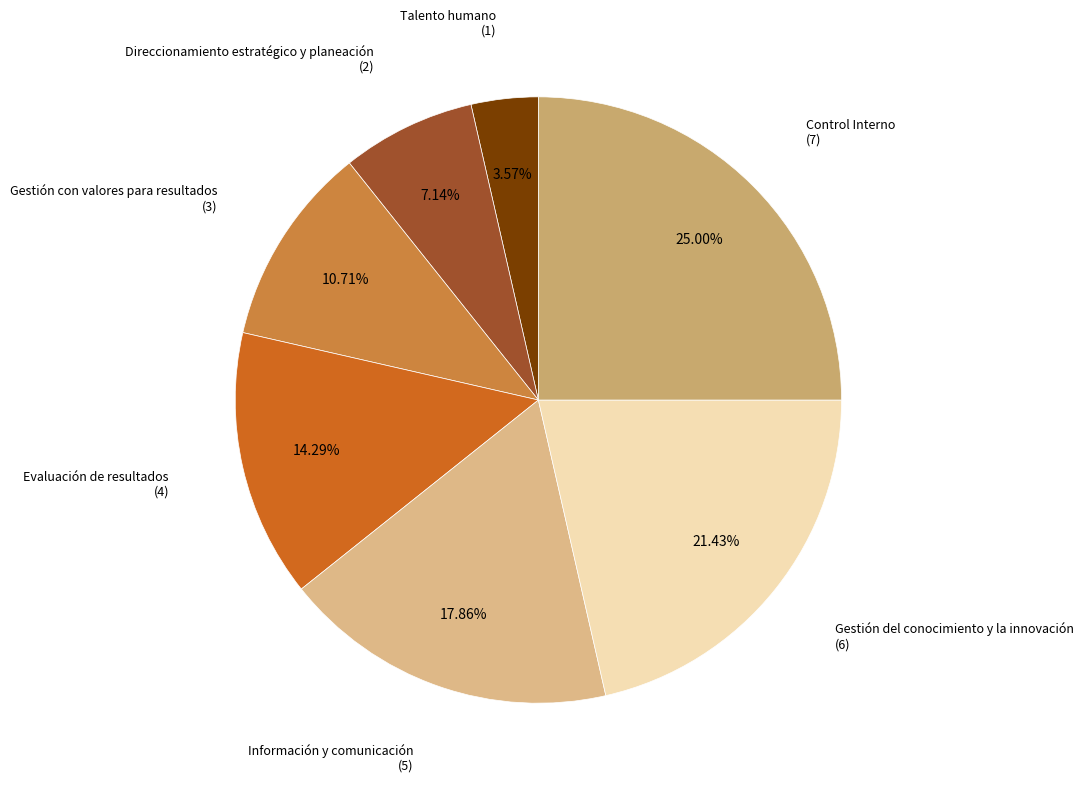

True or false: Control Interno accounts for 38% of the total.

False